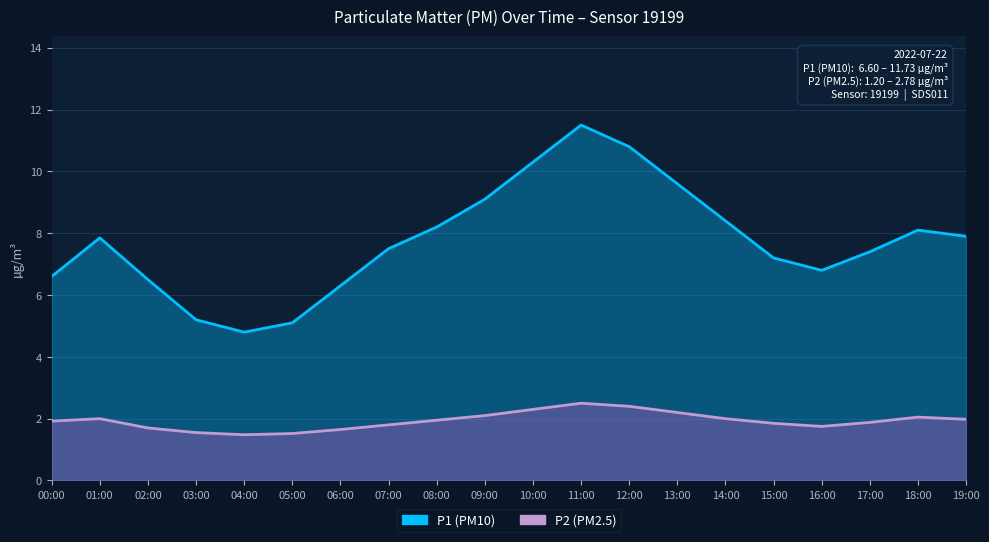

What is the maximum value shown in the chart?

11.5